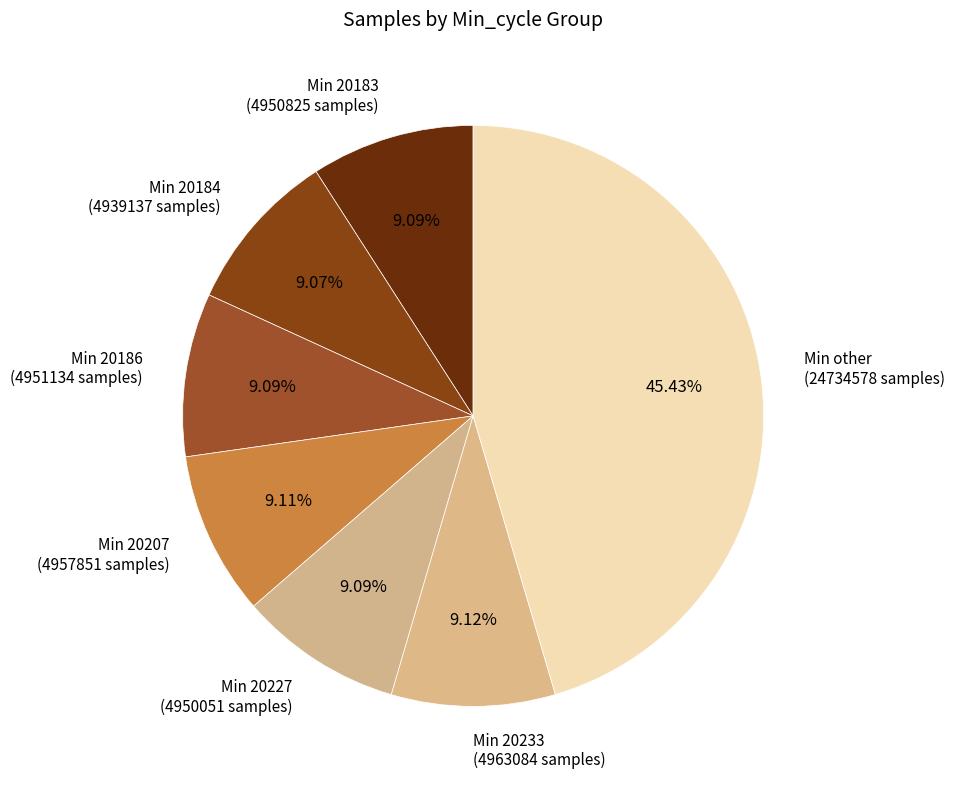

Is the sum of Min 20184 (4939137 samples) and Min 20207 (4957851 samples) greater than half?

No